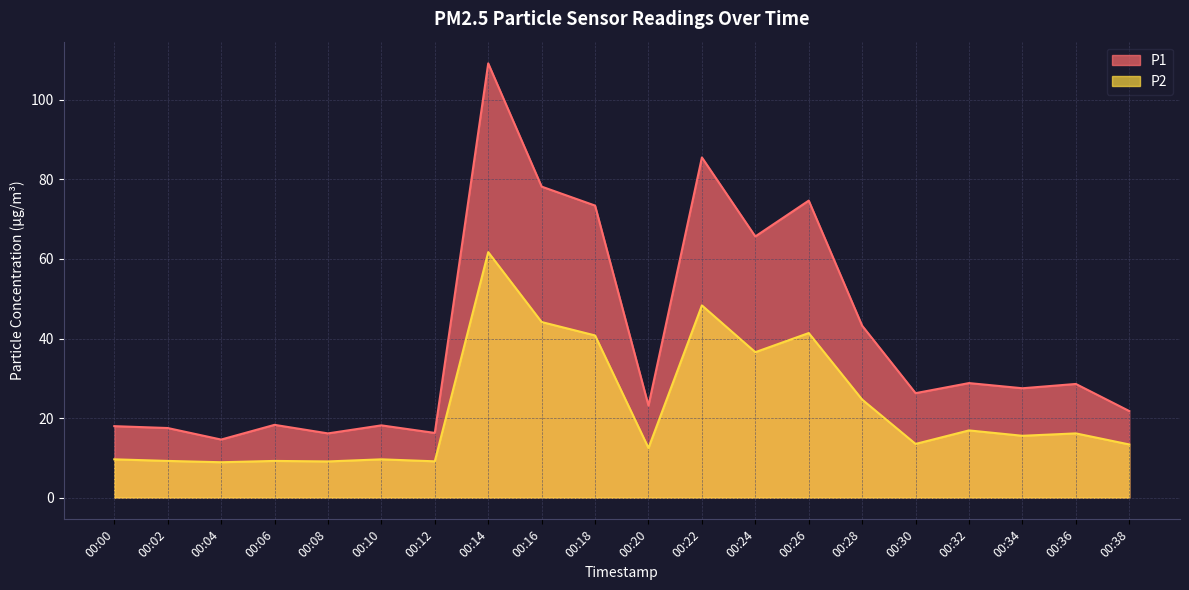

Does the chart display data point markers on the line(s)?

No